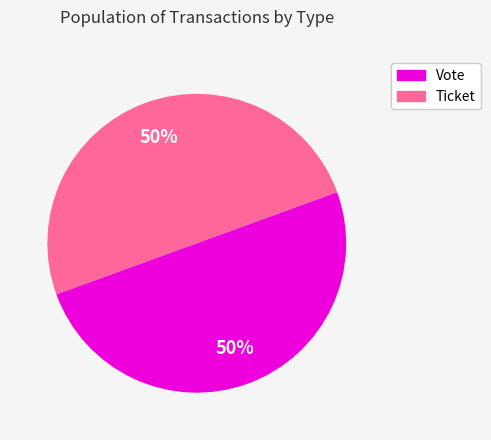

Is it true that Vote is 50% of the pie?

True